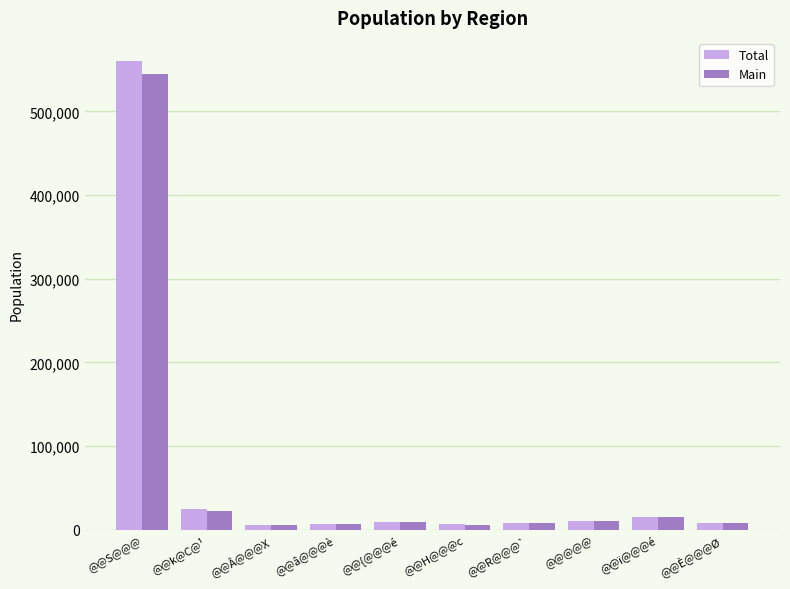

The value of Main at @@k@C@¹ is 22533. True or false?

True